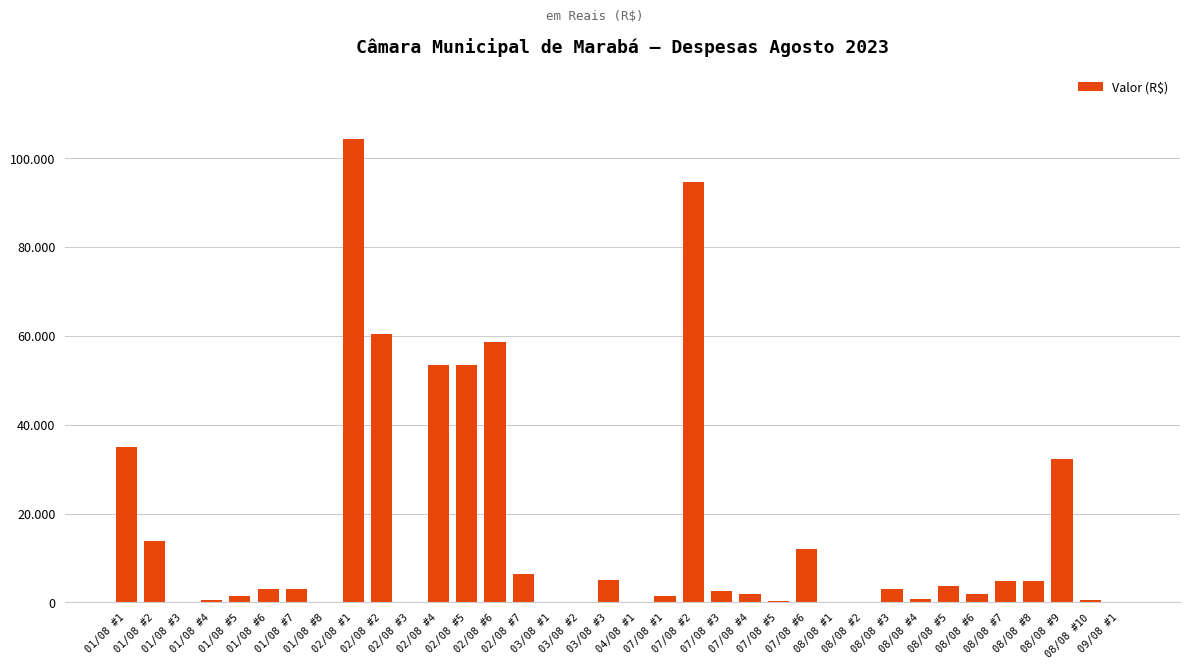

Between 02/08 #4 and 02/08 #2, which is larger?

02/08 #2